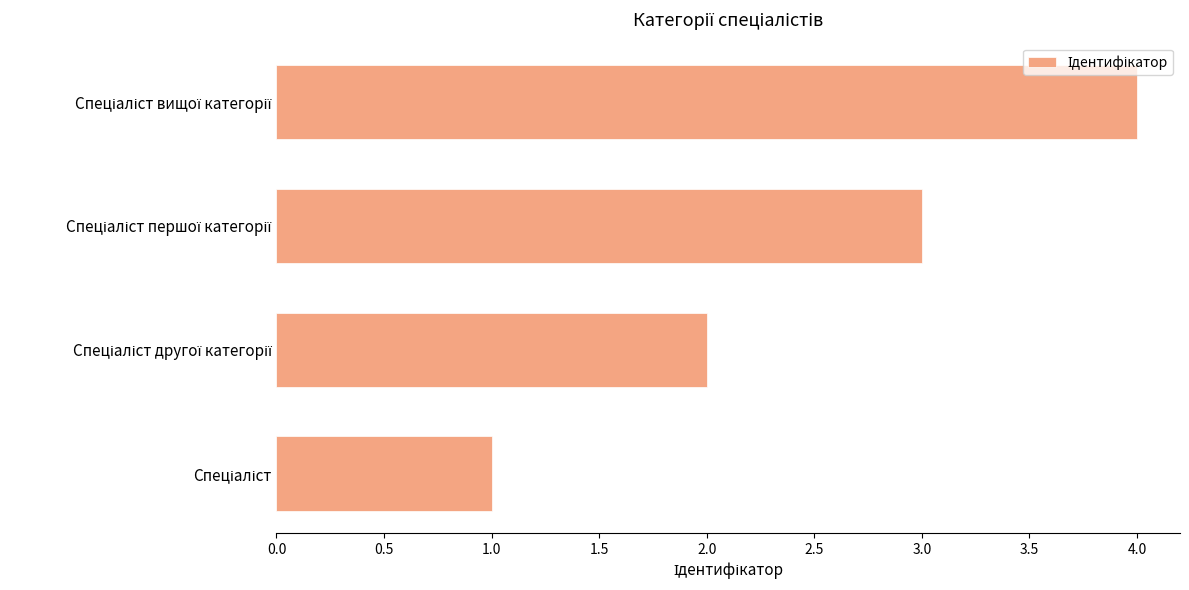

What is the difference between the maximum and minimum values?

3